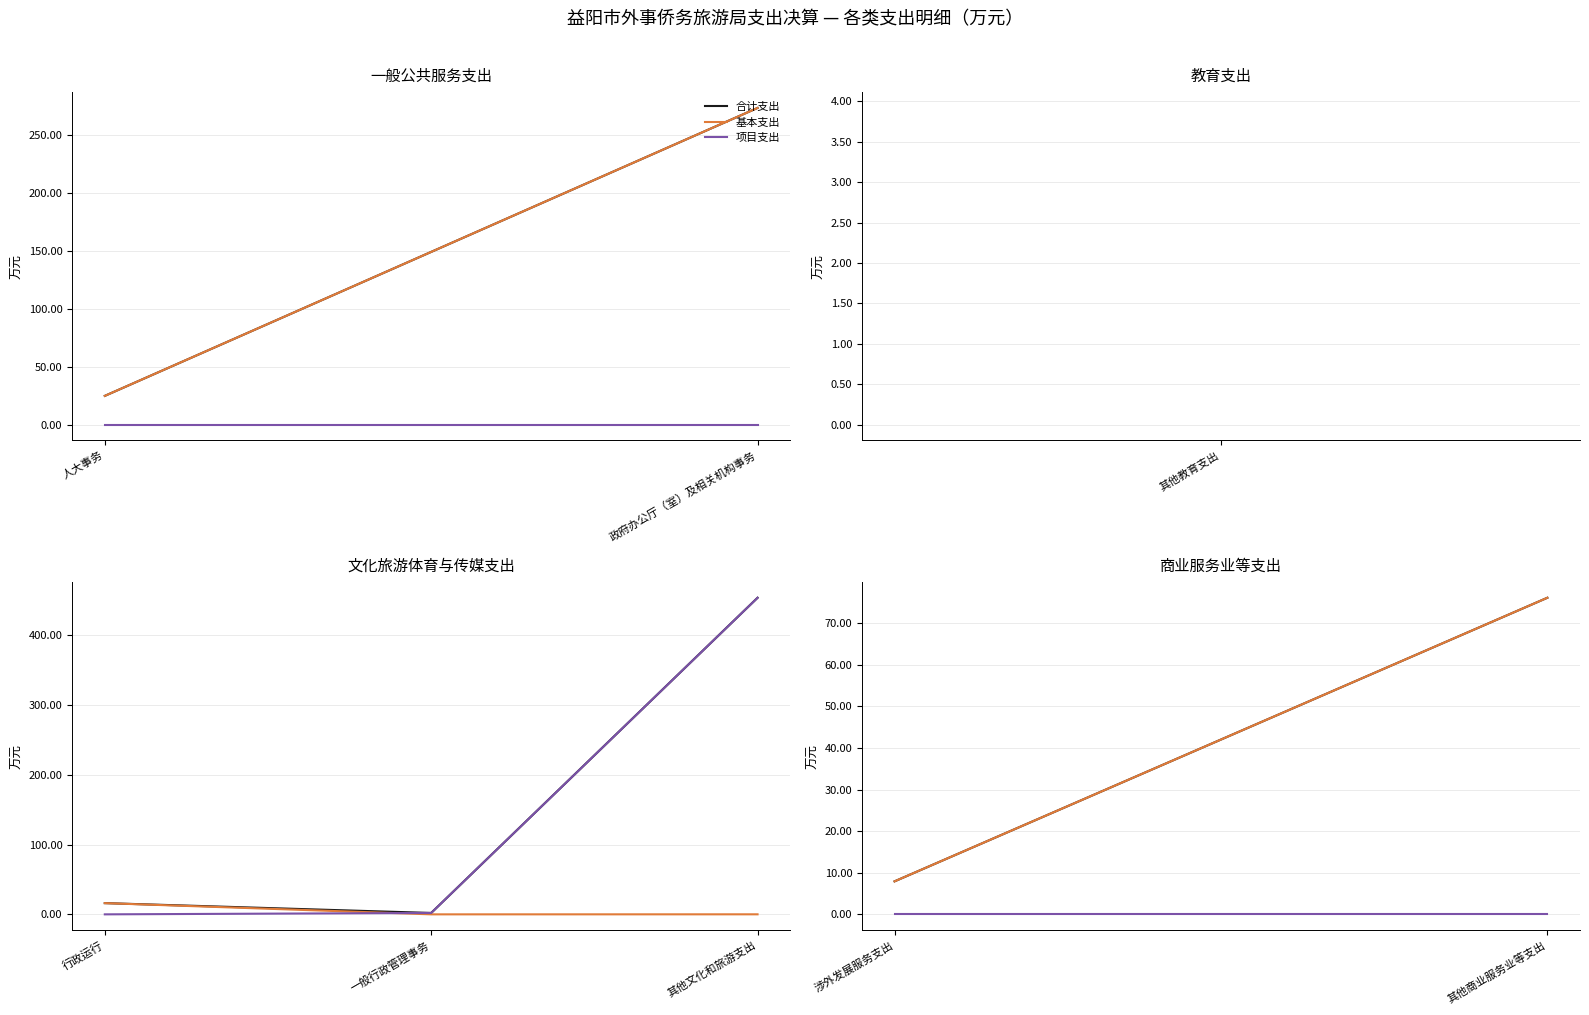

Count the number of data series in this chart.

3